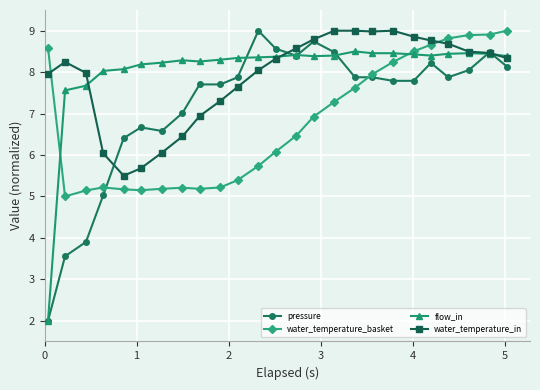

What is the minimum value for water_temperature_basket?

5.0